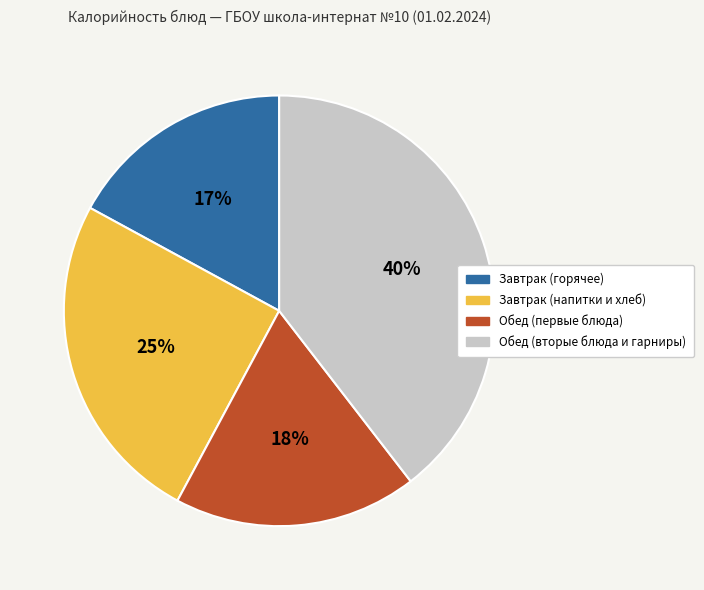

To the nearest percent, what is the average slice percentage?

25%